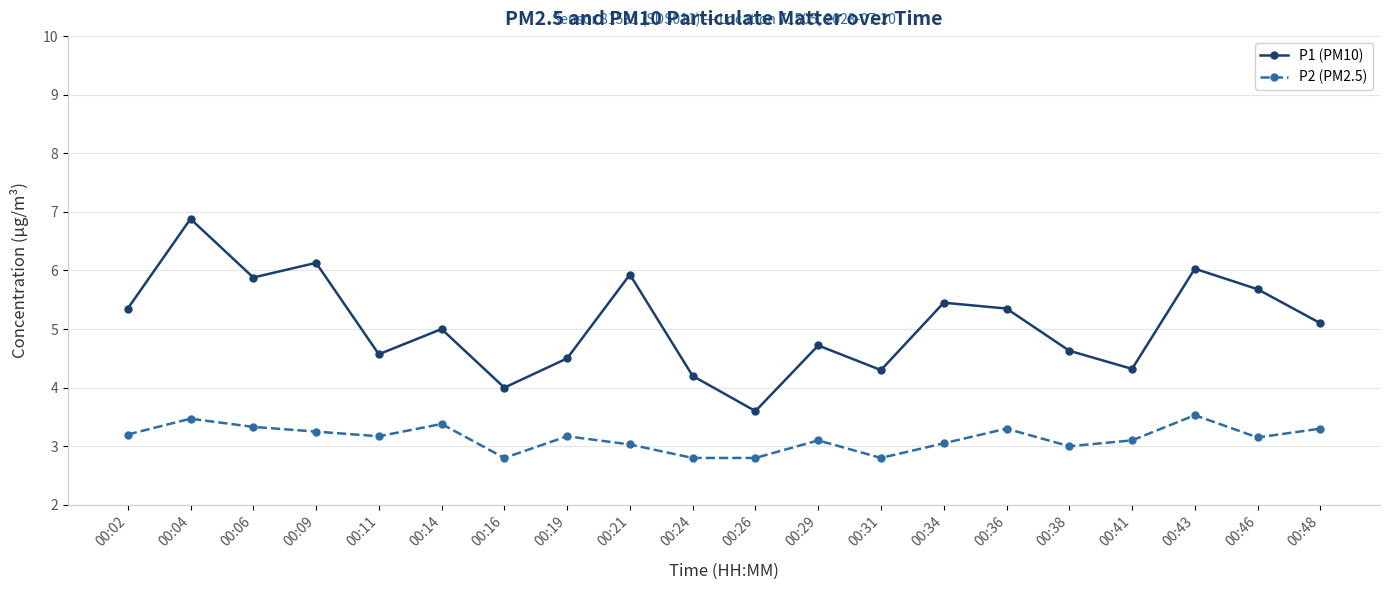

Between 00:31 and 00:48, which series saw the biggest shift?

P1 (PM10)